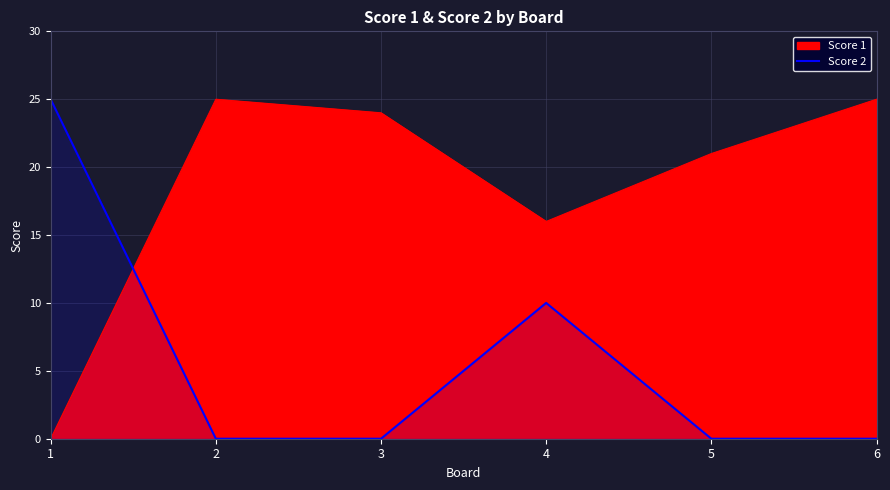

The chart shows a value of 0 at 3. True or false?

True